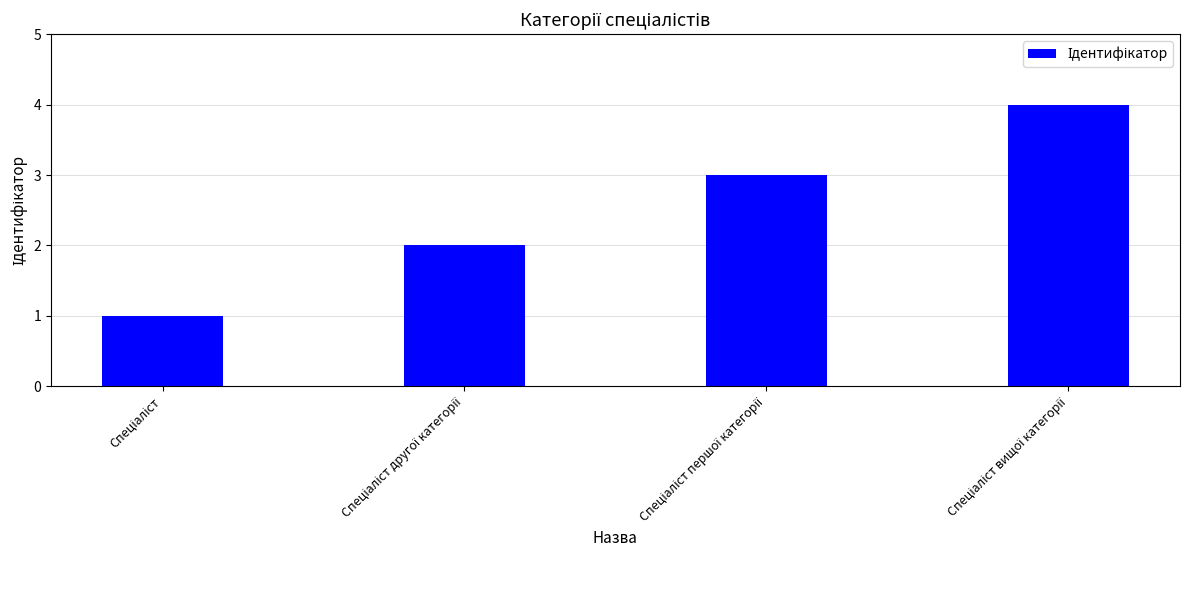

What is the greatest value displayed?

4